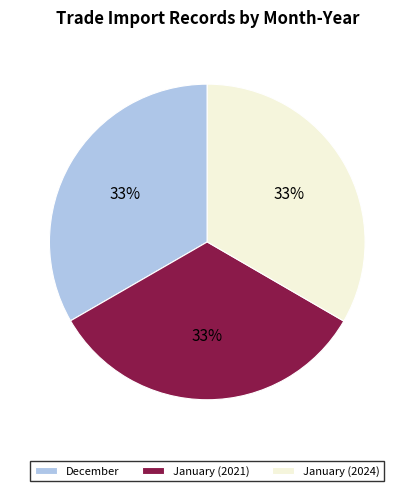

To the nearest percent, what percentage of the pie is December?

33%